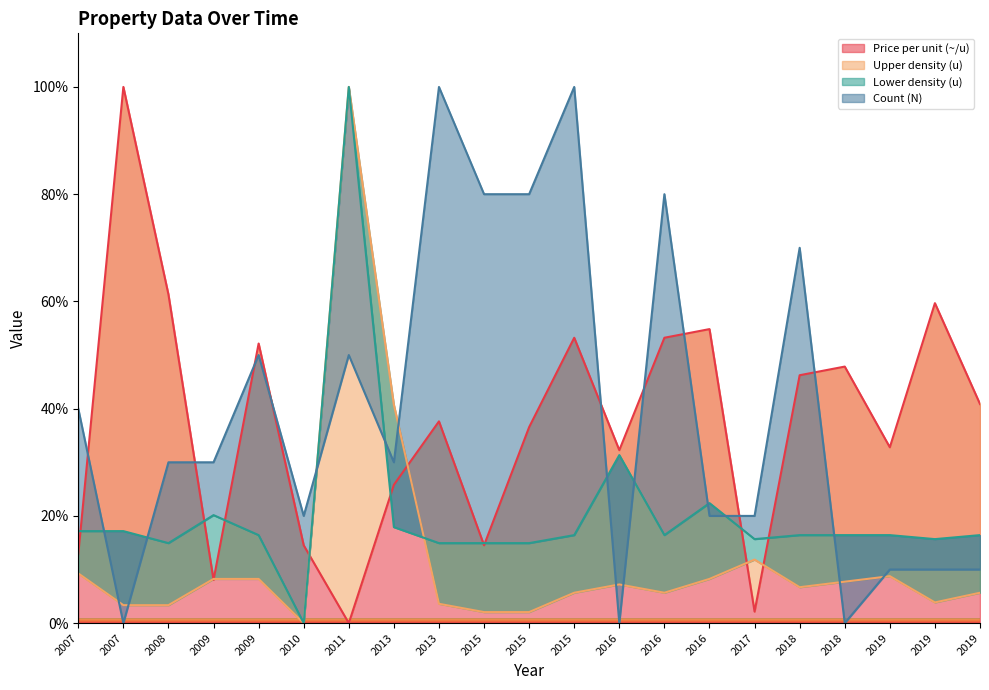

How many data points in Lower density (u) are less than 16?

7